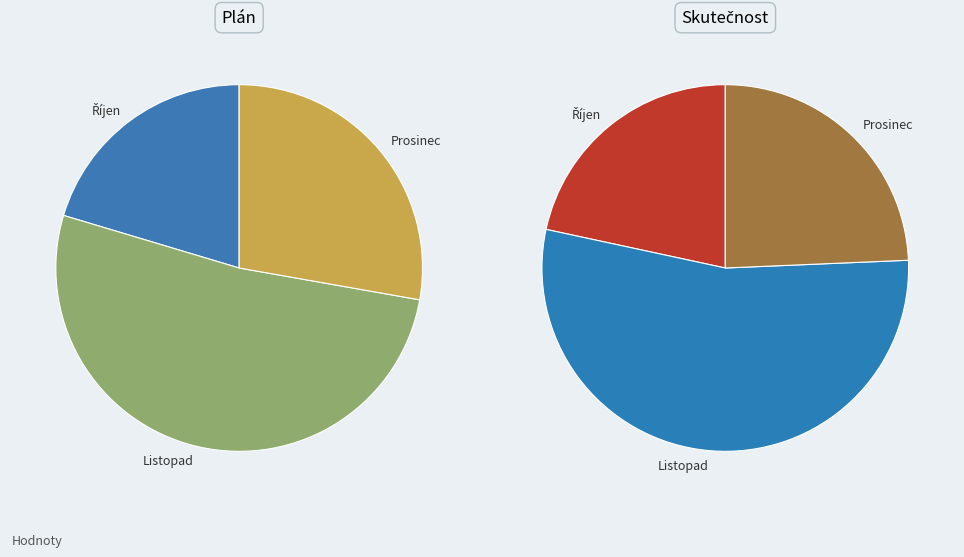

What percentage is the Listopad slice, to the nearest percent?

54%